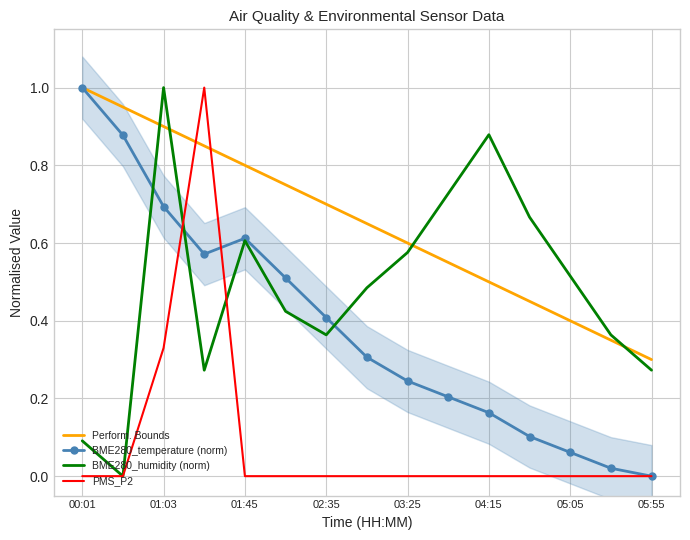

Which category has the highest value in the BME280_temperature (norm) series?

00:01